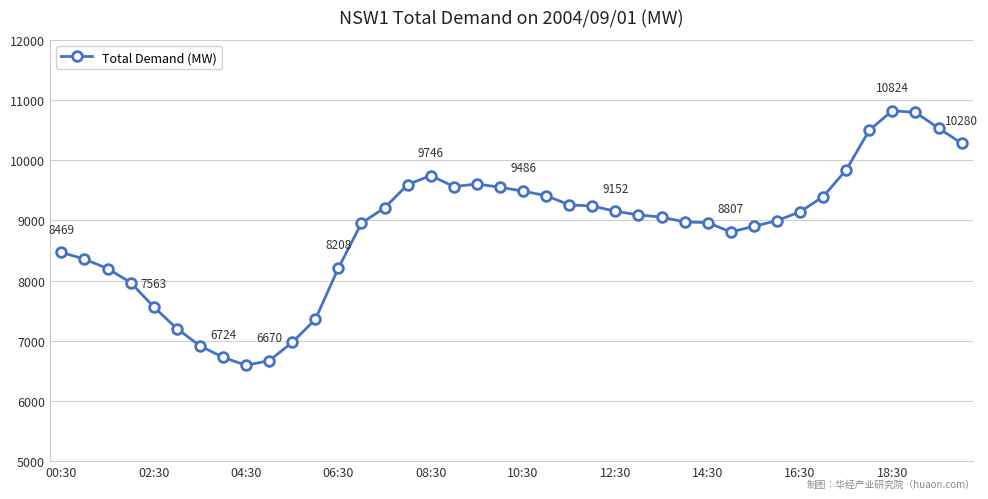

What is the minimum value shown in the chart?

6593.0